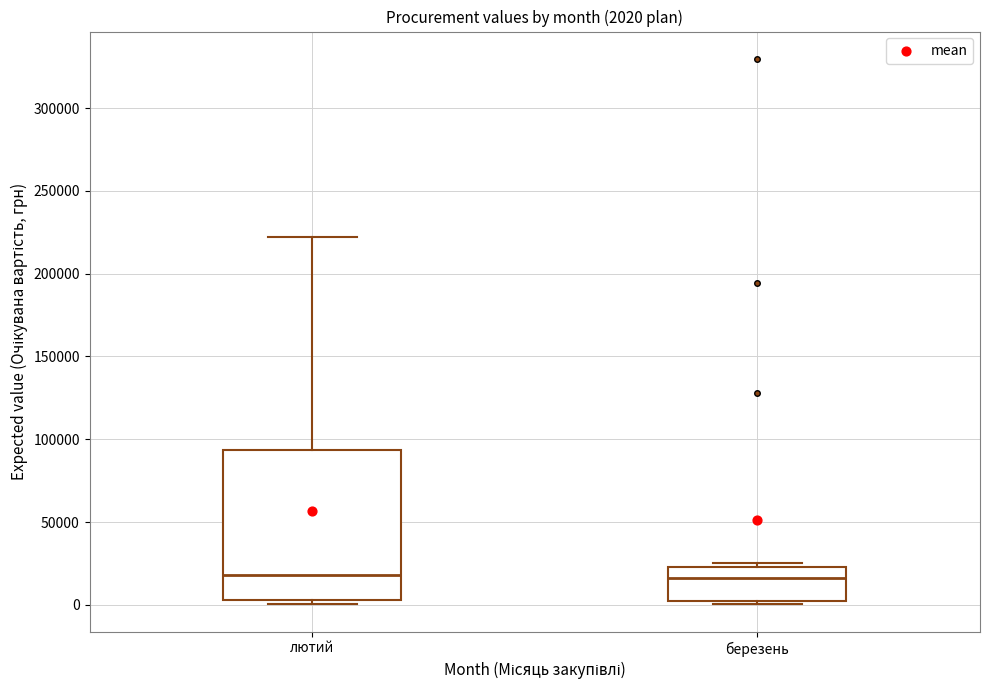

Which box is the tallest, from its lower edge to its upper edge?

лютий